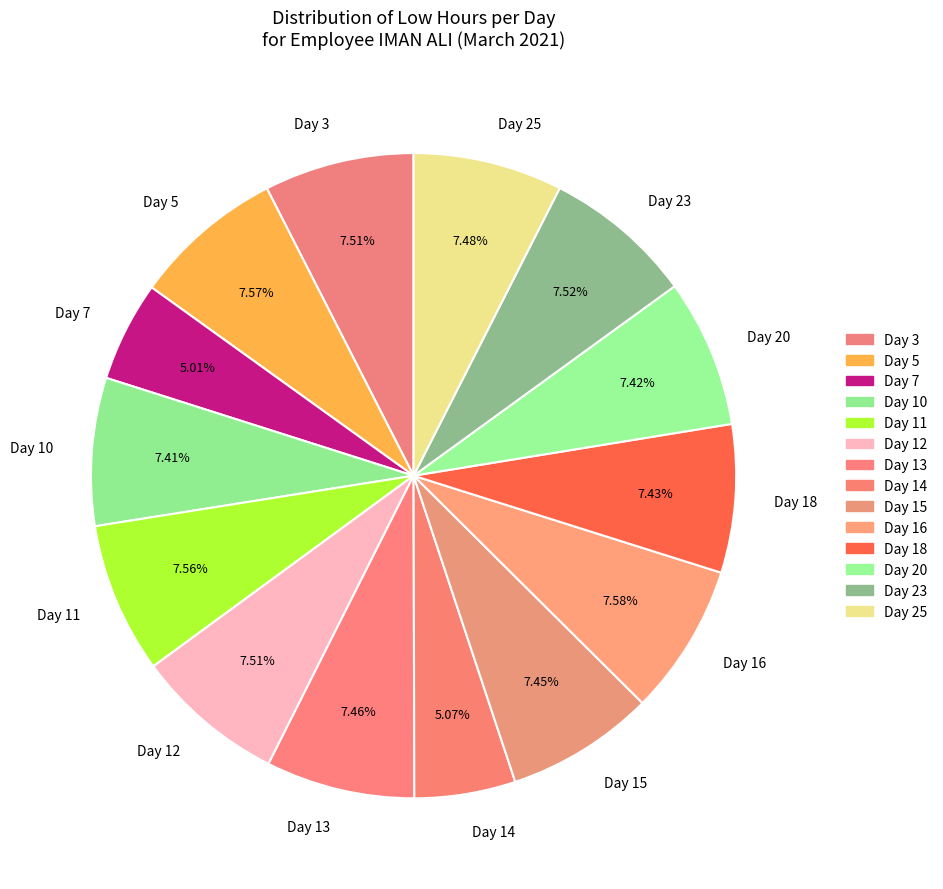

True or false: Day 20 accounts for 21% of the total.

False